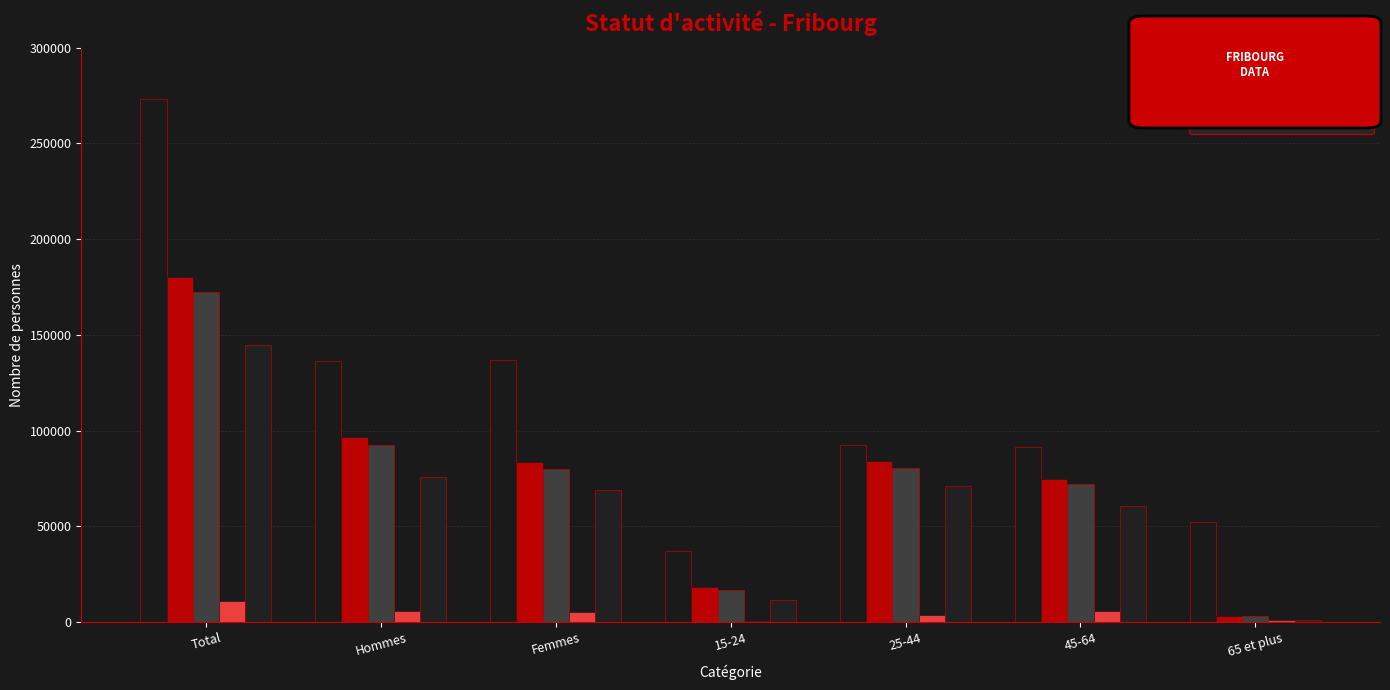

At how many categories does at least one series exceed 197050?

1